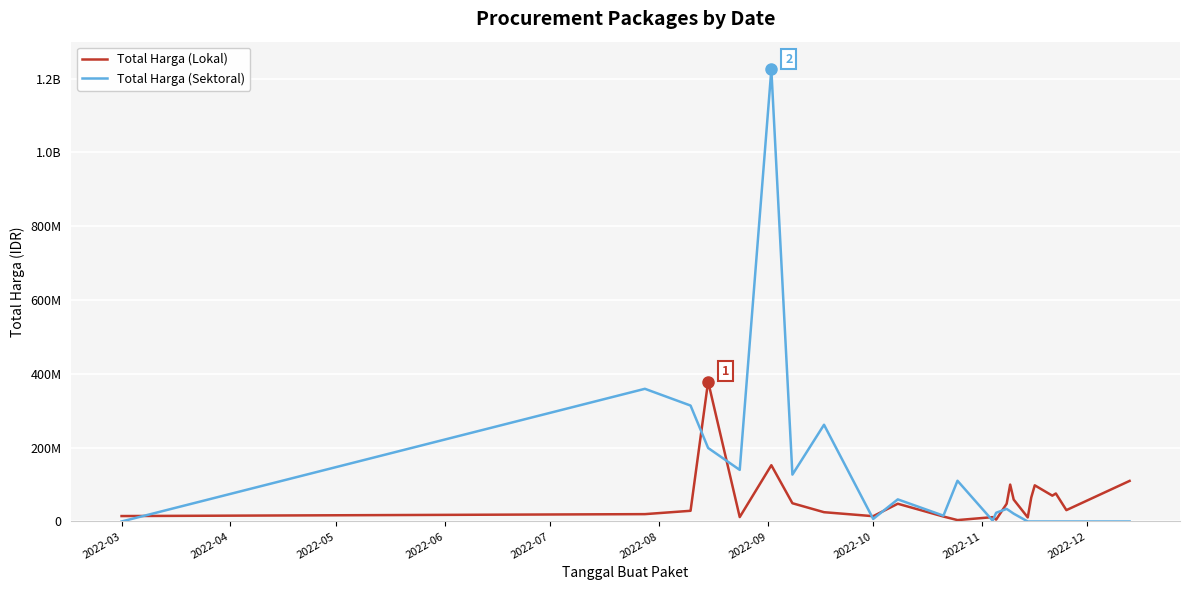

What are all the series names shown in the legend?

Total Harga (Lokal), Total Harga (Sektoral)